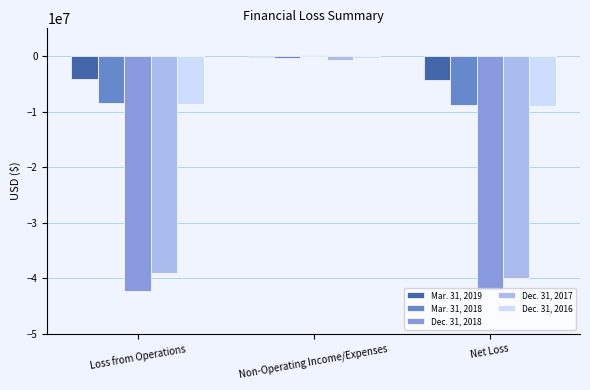

What is the difference between the highest and lowest values at Net Loss?

37841555